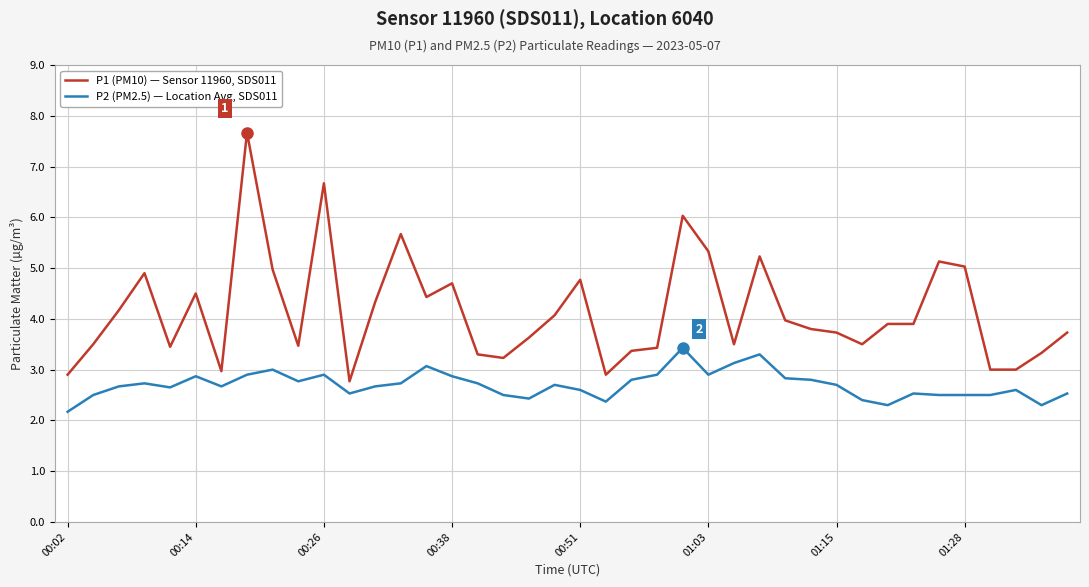

List the series in order of their overall mean, highest first.

P1 (PM10) — Sensor 11960, SDS011, P2 (PM2.5) — Location Avg, SDS011